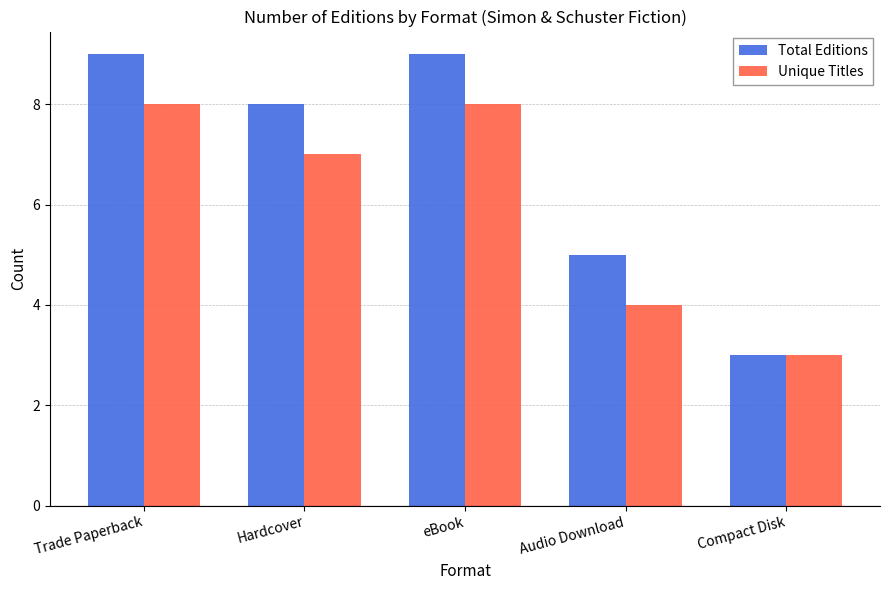

What is the total value across all series at Compact Disk?

6